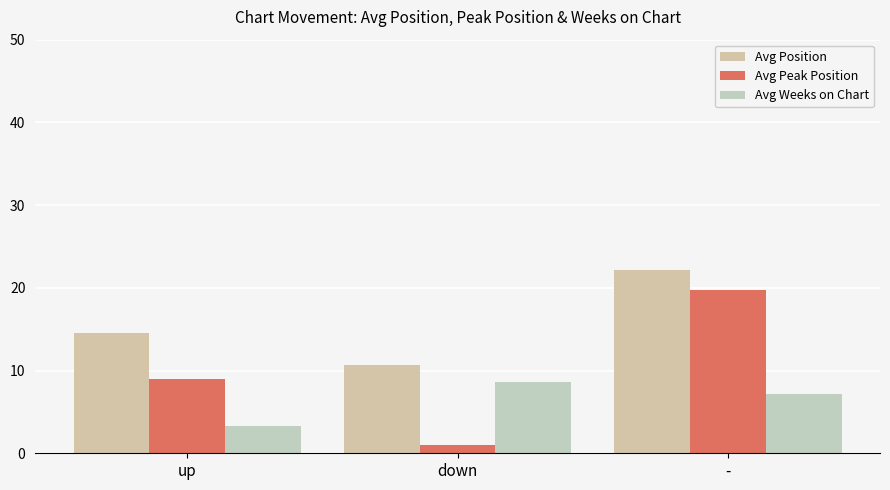

Reading left to right, list all the values displayed in this chart.

Avg Position: up=14.5	down=10.7	-=22.1
Avg Peak Position: up=9.0	down=1.0	-=19.7
Avg Weeks on Chart: up=3.2	down=8.7	-=7.2